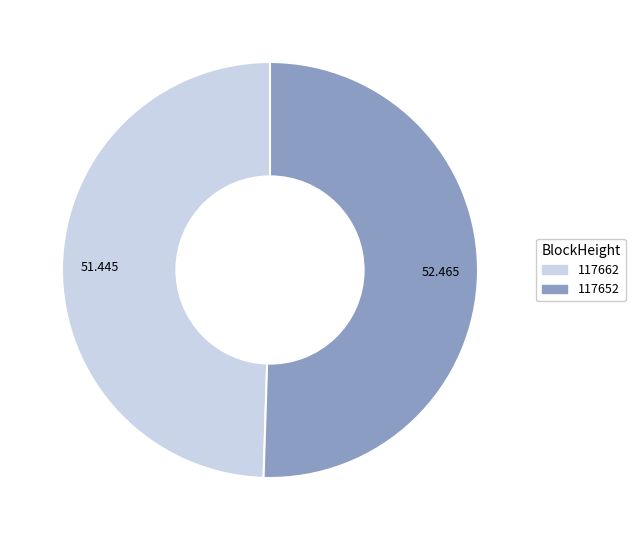

Is there a majority slice in this chart?

Yes